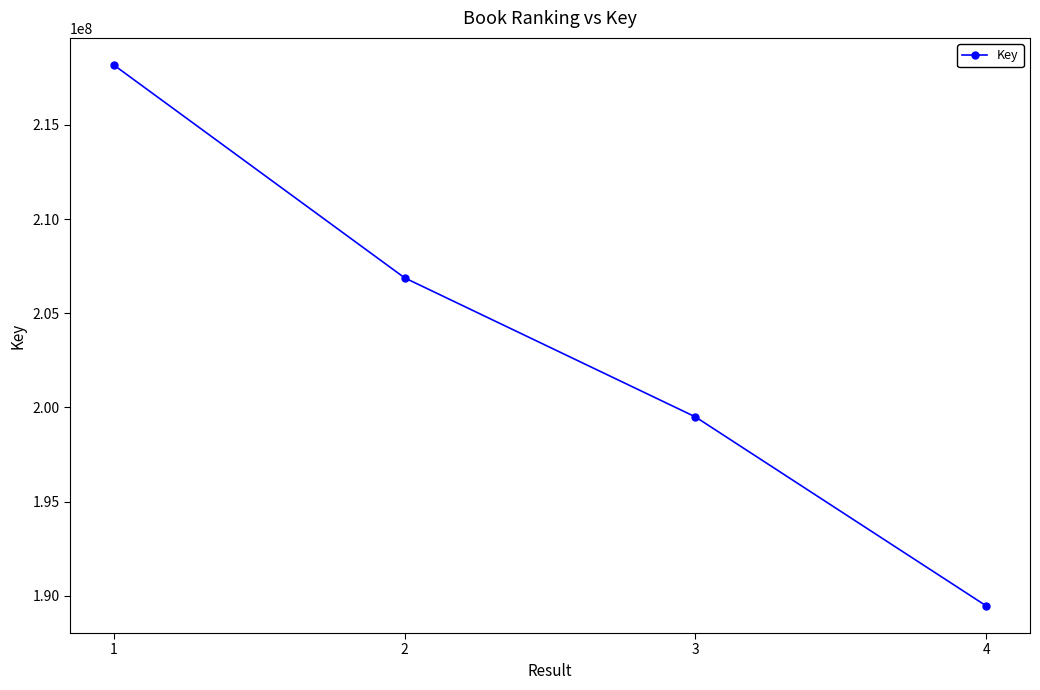

Read the value at 4.

189463546